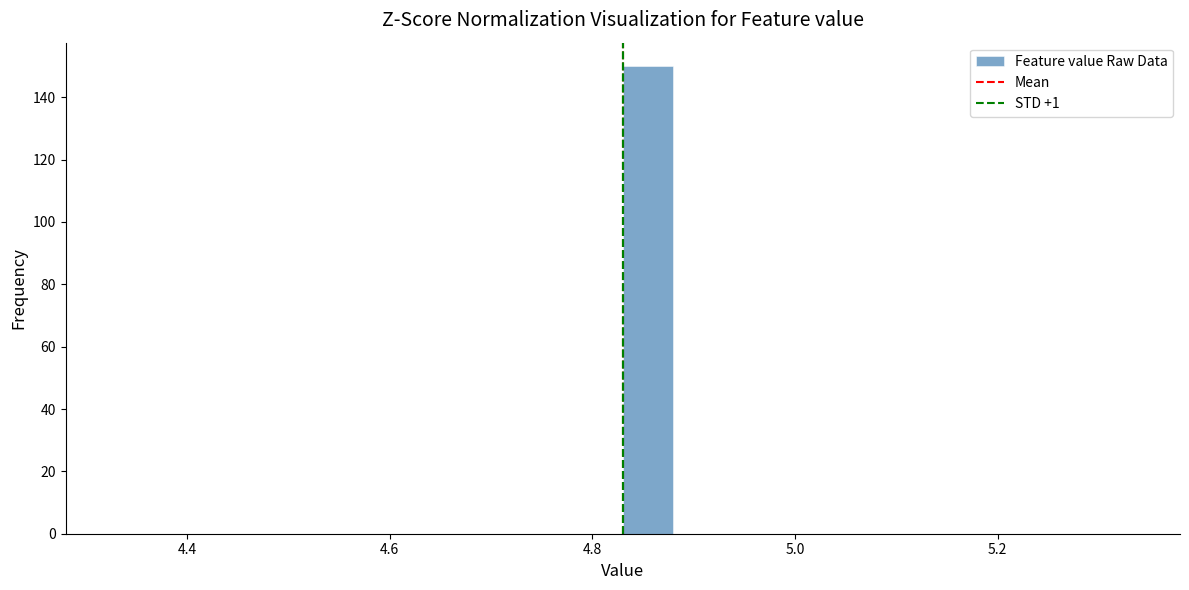

Read against the x-axis, roughly where is the centre of the tallest bar?

4.86